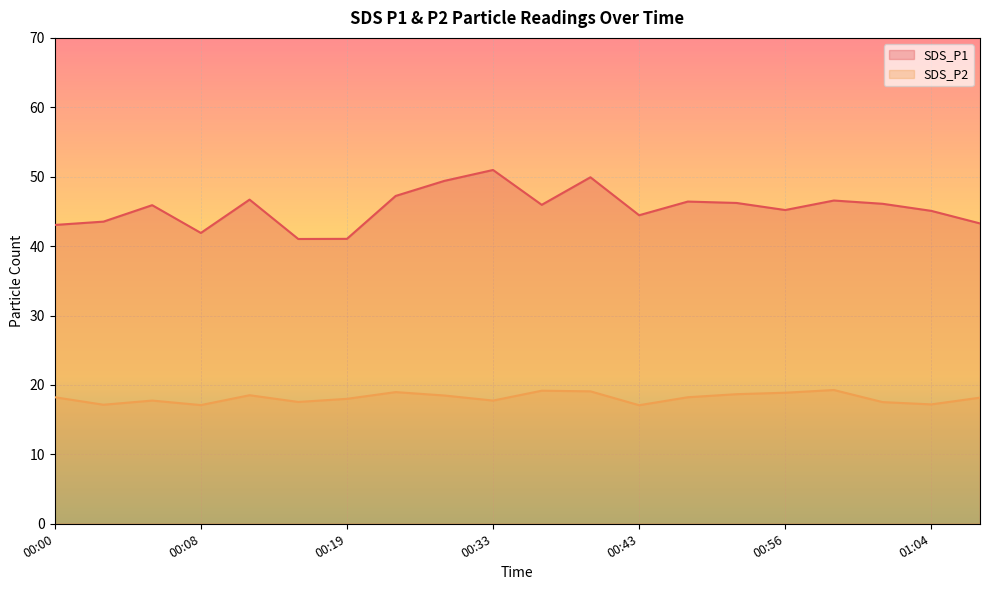

Does the chart display data point markers on the line(s)?

No